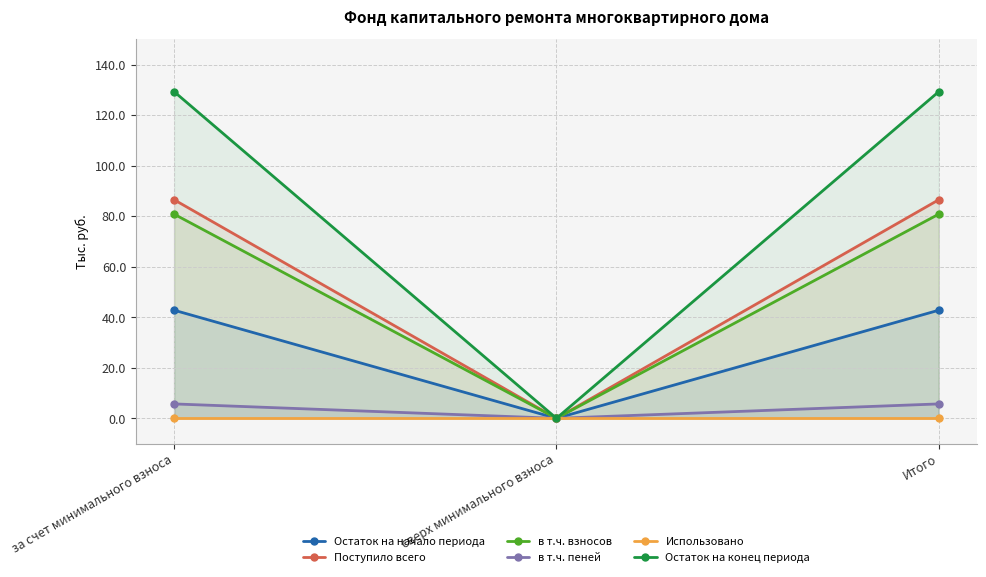

What is the greatest value displayed?

129.3